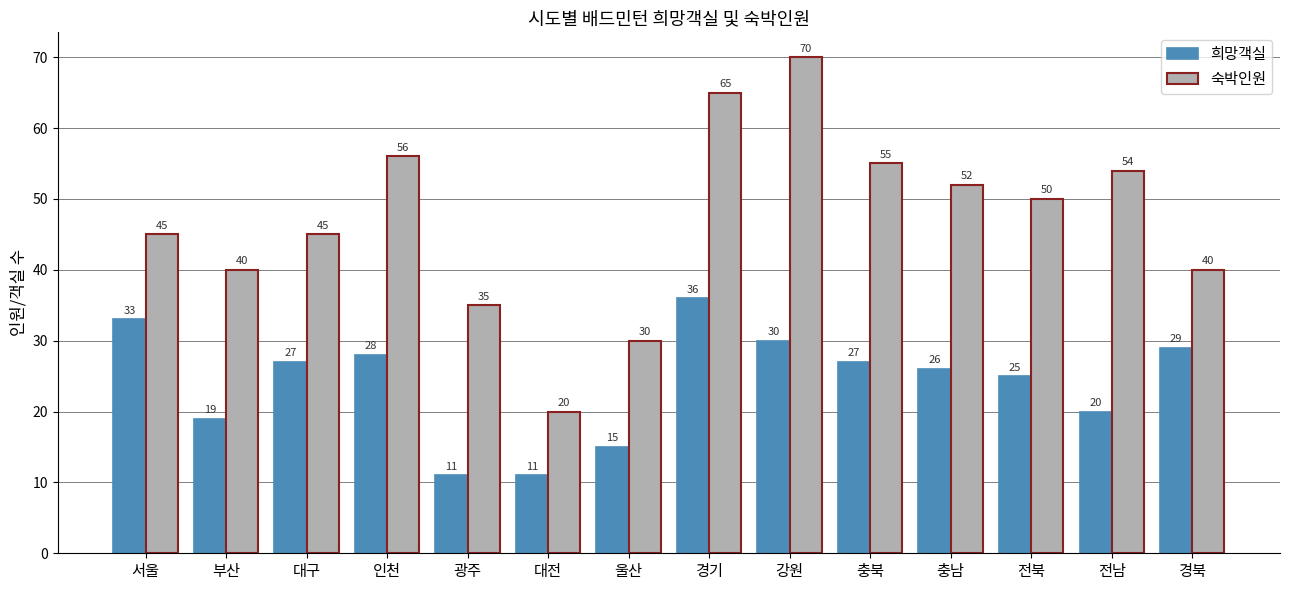

Which series has the widest spread of values?

숙박인원